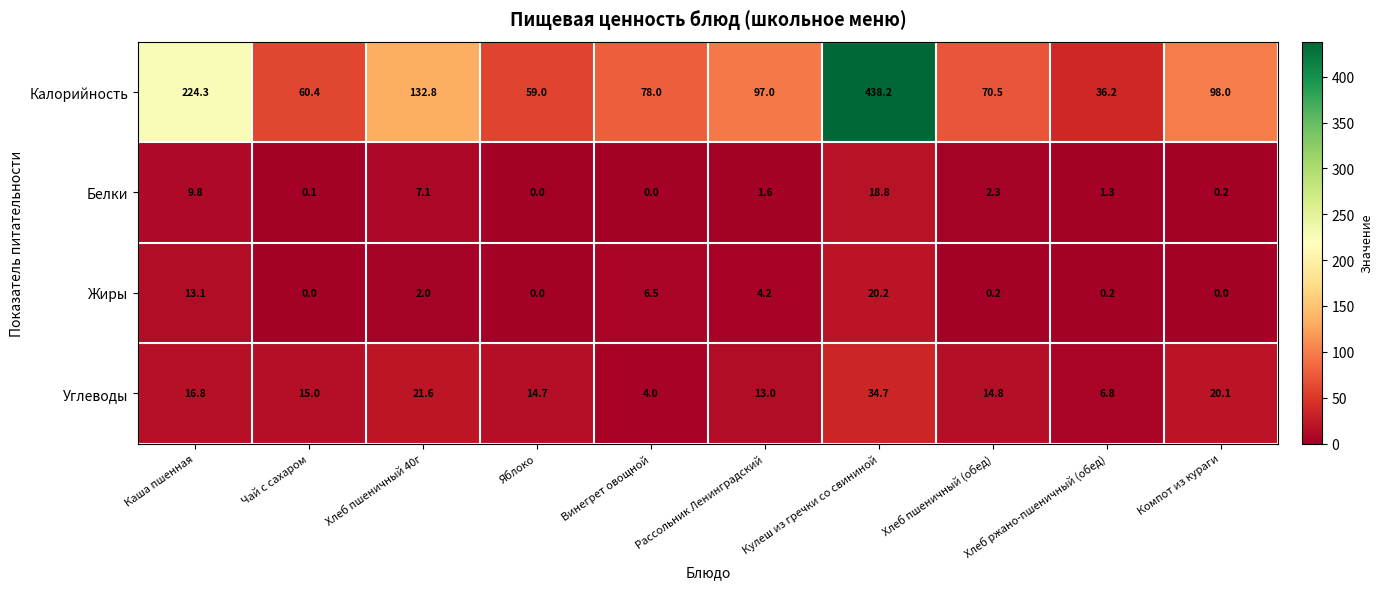

What is the difference between the Углеводы values at Яблоко and Хлеб пшеничный 40г?

6.9